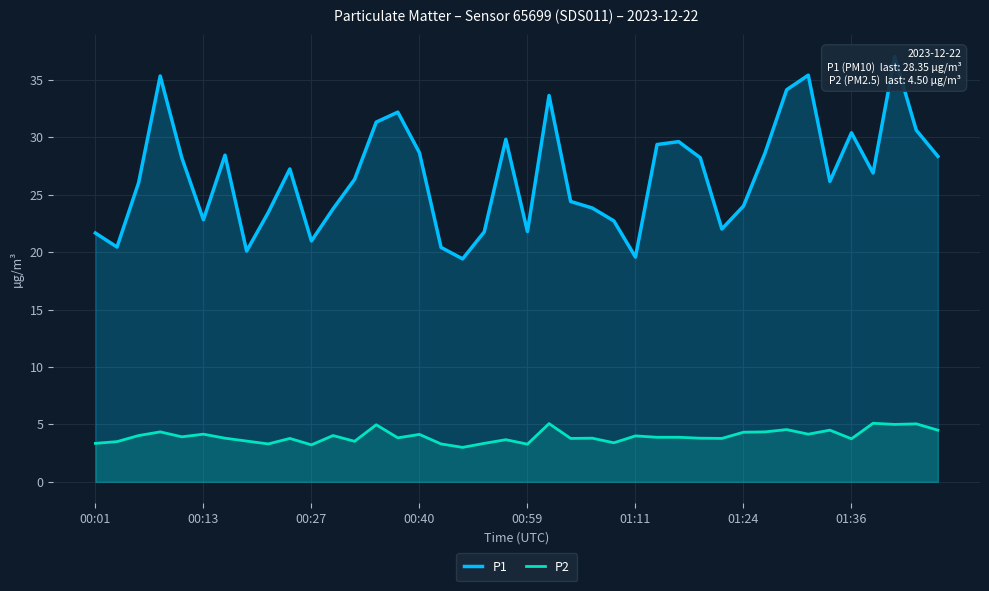

The value of P2 at 00:59 is 3.3. True or false?

True